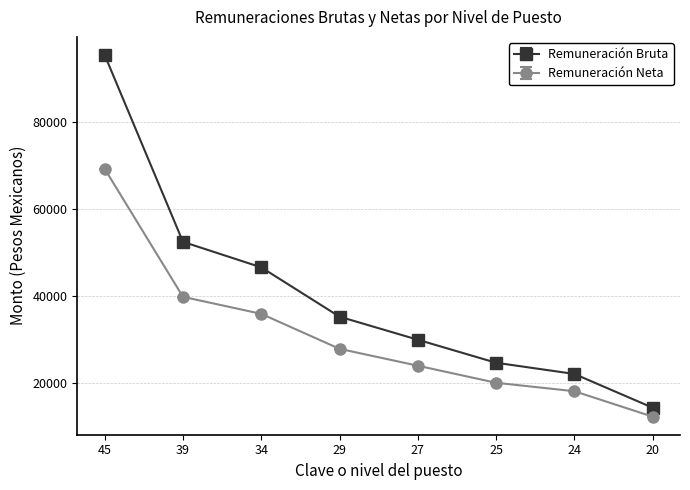

What are all the series names shown in the legend?

Remuneración Bruta, Remuneración Neta